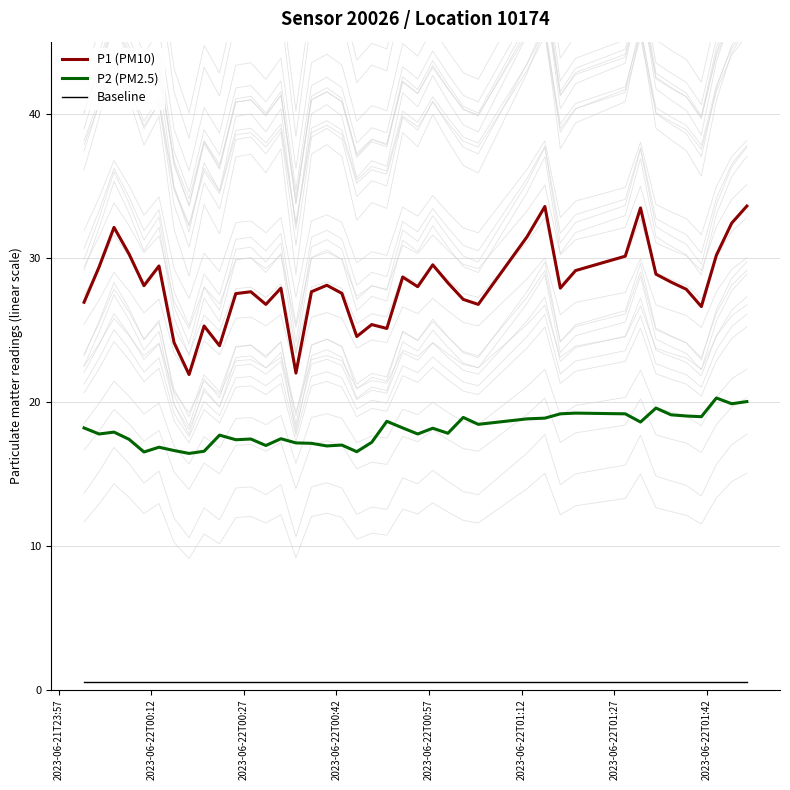

True or false: P1 (PM10) and P2 (PM2.5) cross at least once.

False